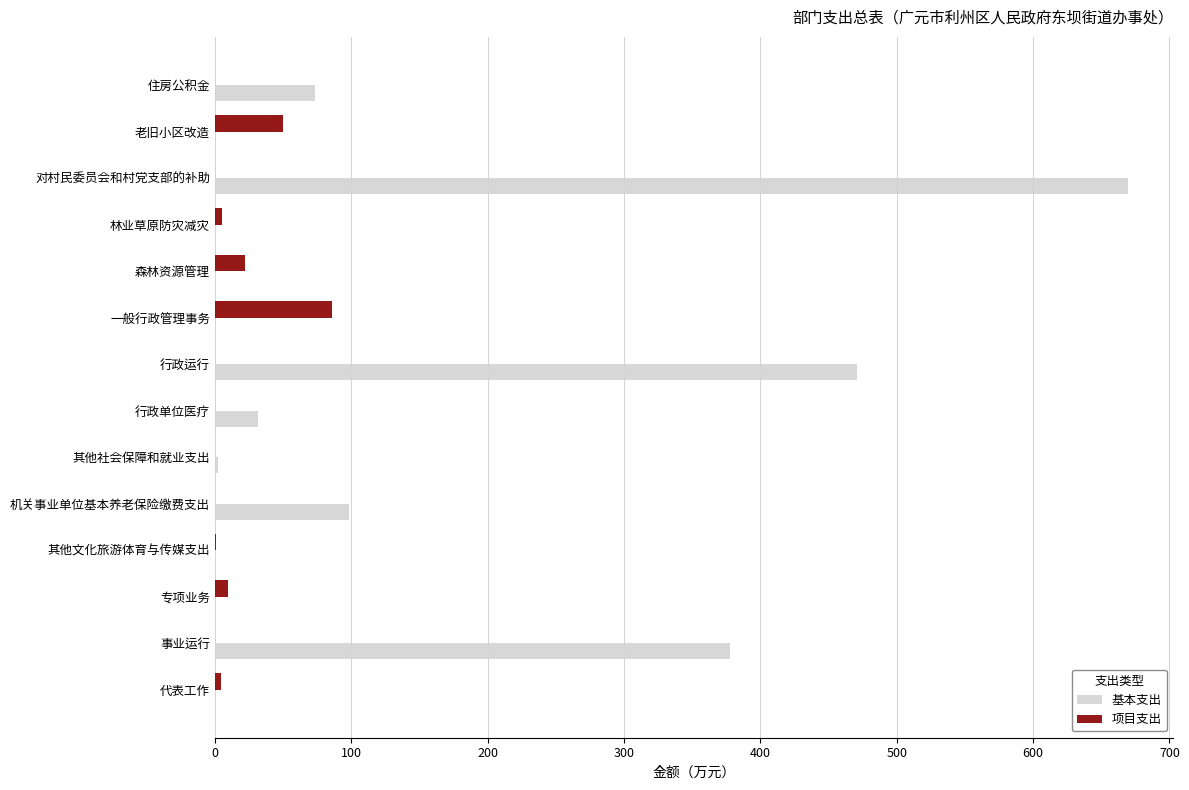

What is the sum of all 基本支出 values?

1723.0